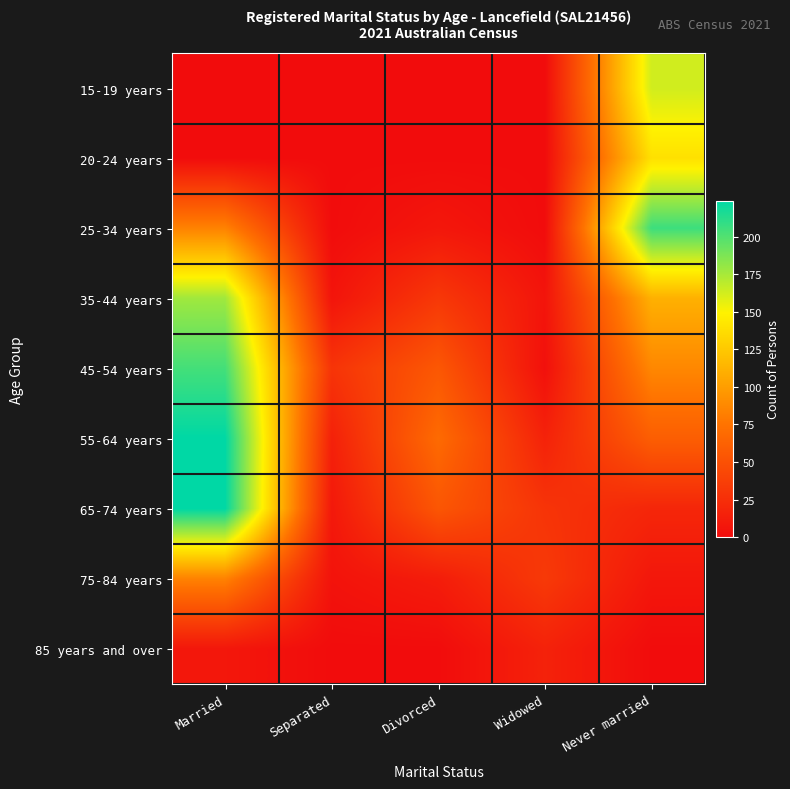

At which category is the sum across all series the highest?

Married